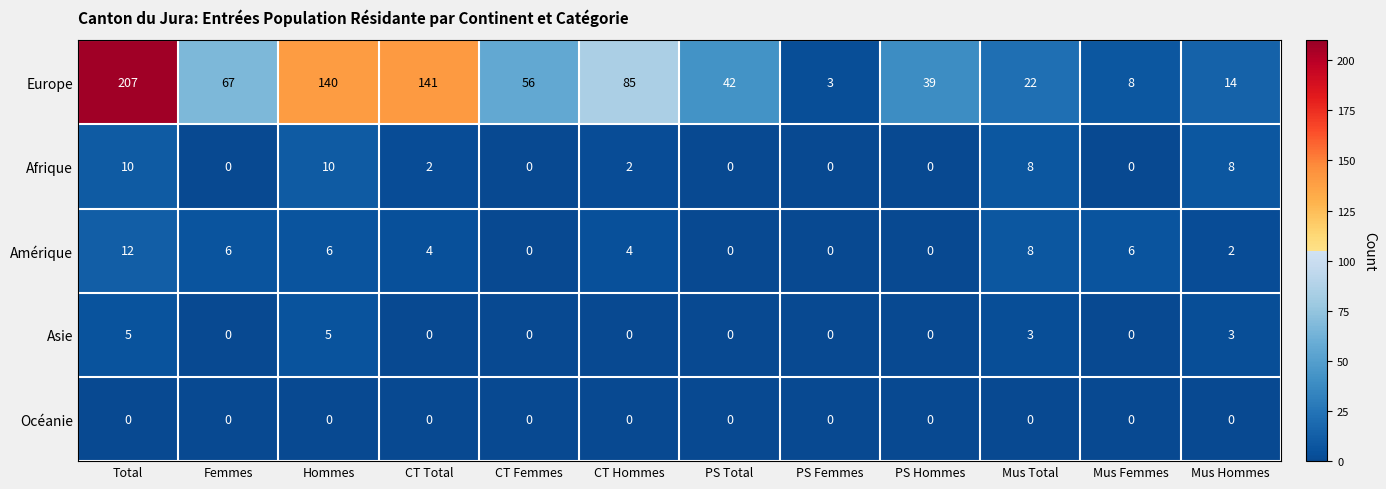

What is the sum of the Amérique values at Mus Hommes and Femmes?

8